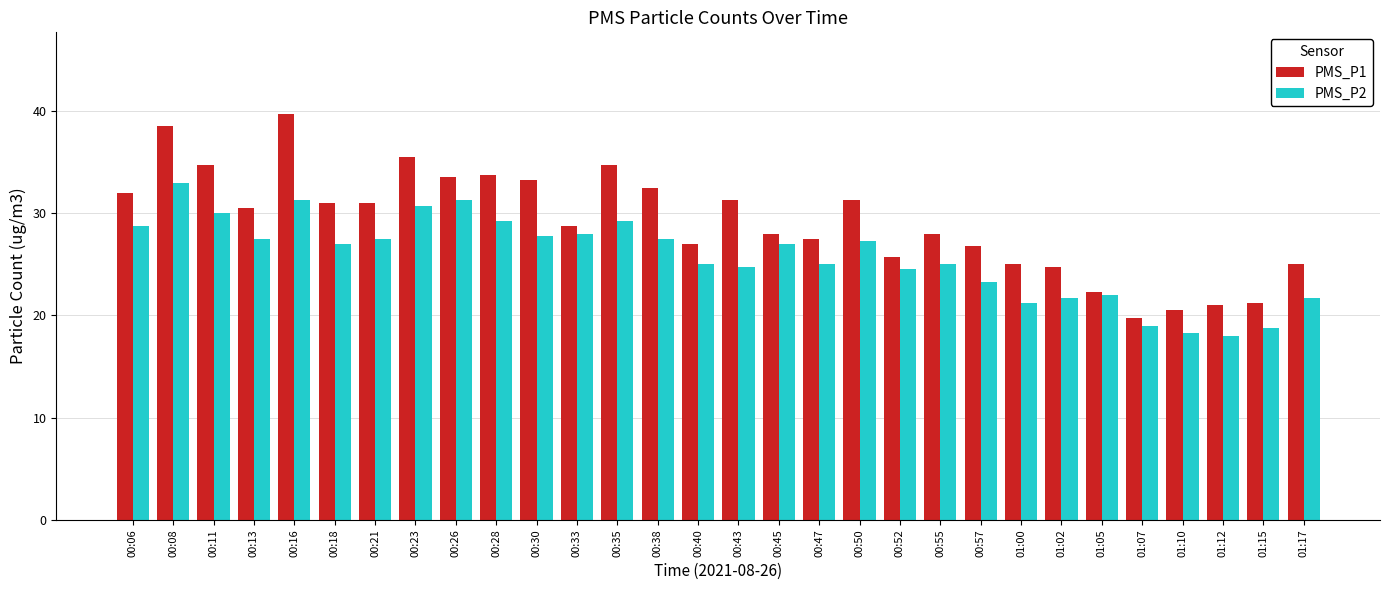

Is the value of PMS_P2 at 00:23 greater than the value of PMS_P1 at 00:30?

No